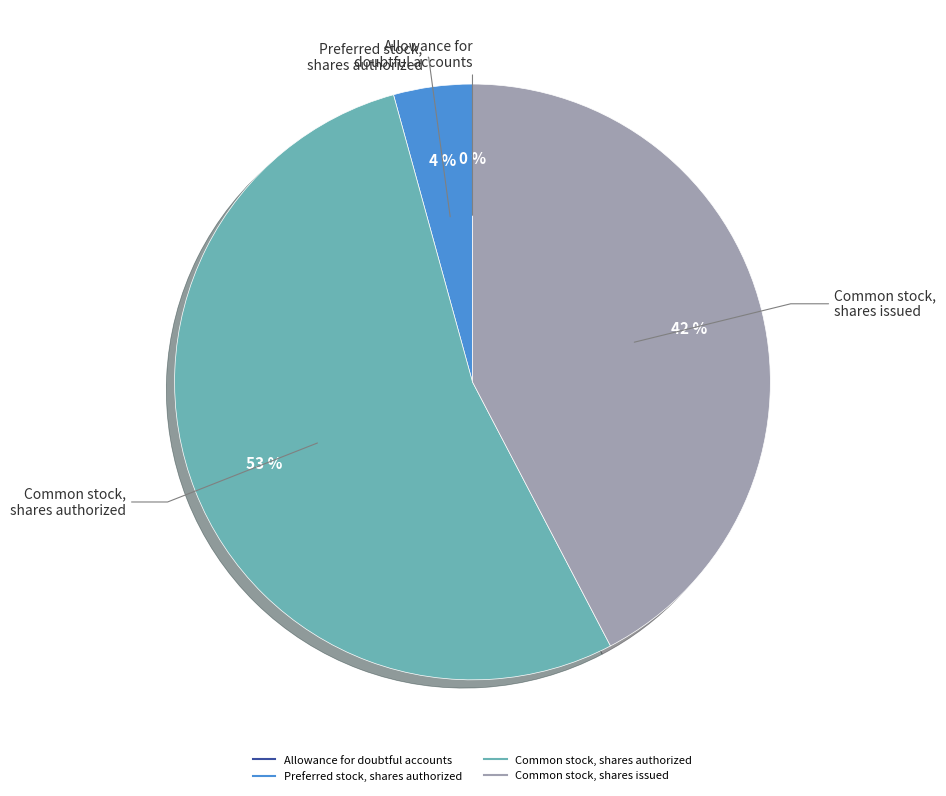

To the nearest percent, what is the difference between the Common stock, shares authorized and Preferred stock, shares authorized slice percentages?

49%